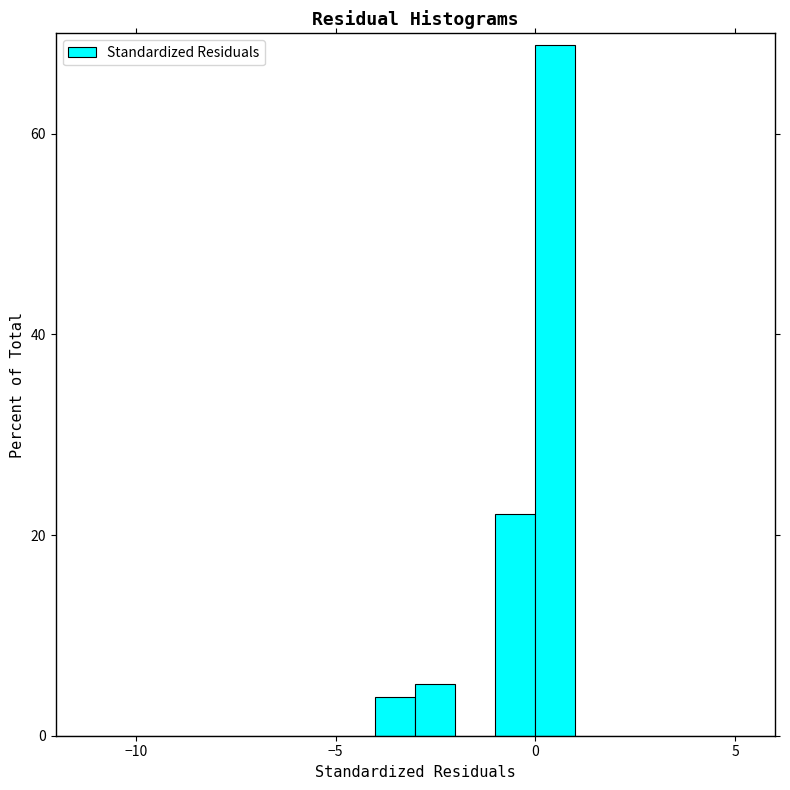

Read against the x-axis, roughly where is the centre of the tallest bar?

0.5